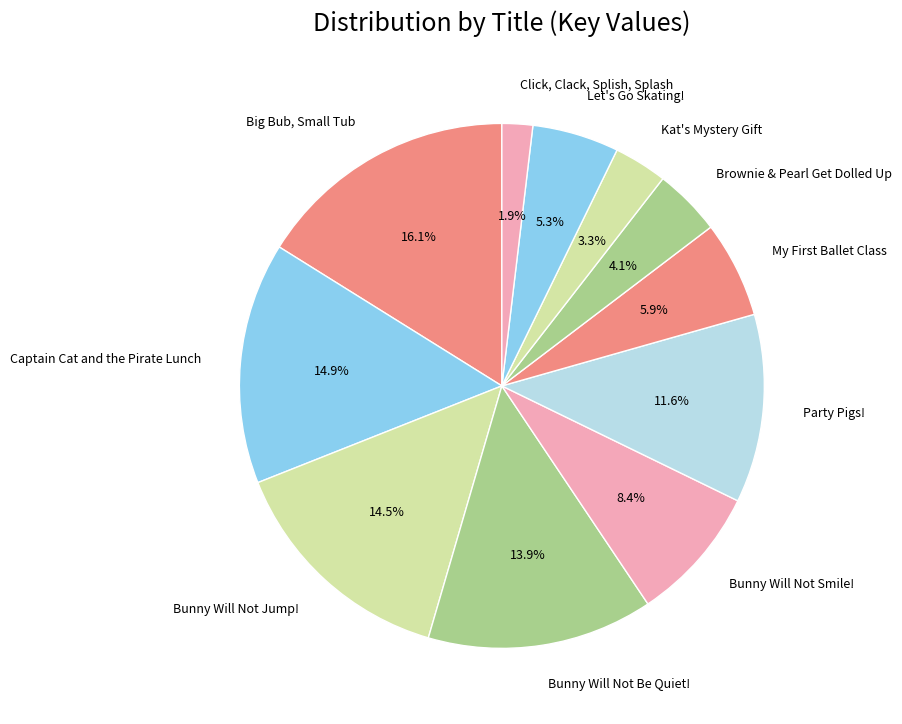

Between Bunny Will Not Smile! and Captain Cat and the Pirate Lunch, which is larger?

Captain Cat and the Pirate Lunch